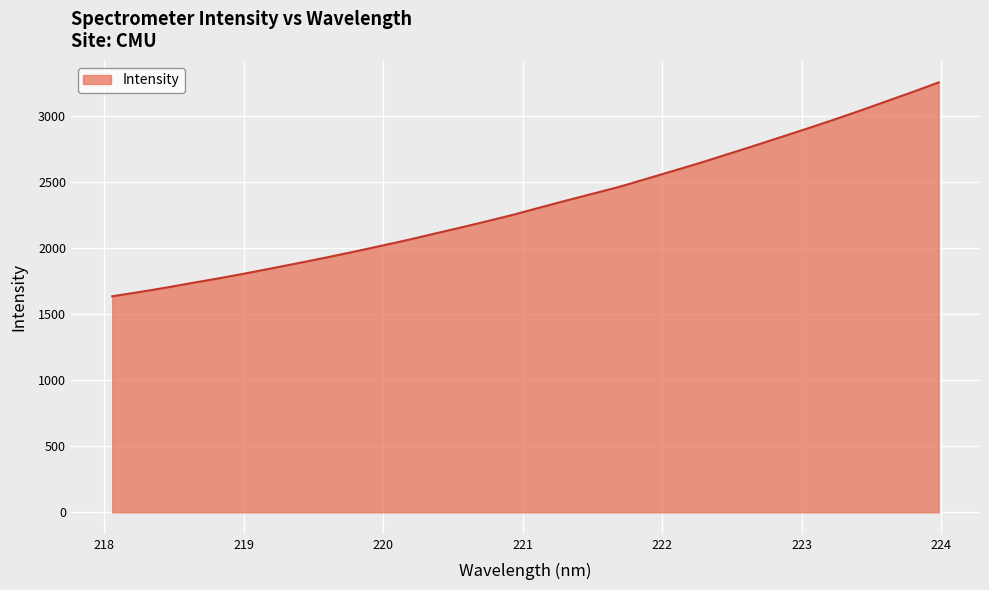

What is the smallest value displayed?

1635.9